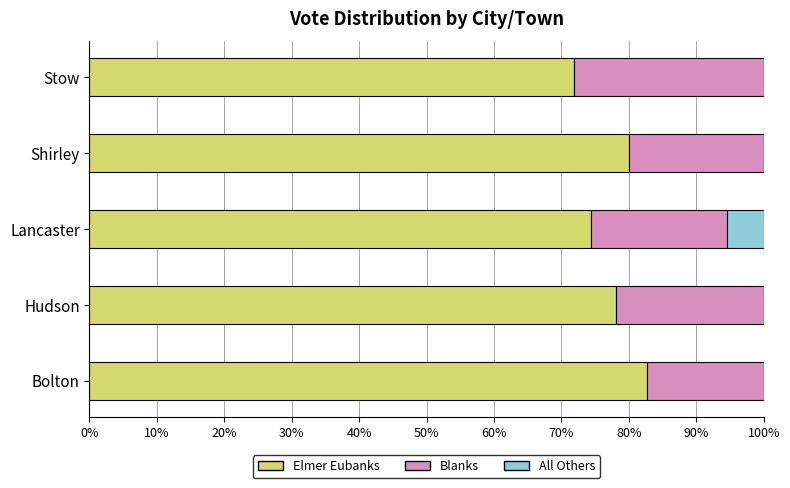

What are all the series names shown in the legend?

Elmer Eubanks, Blanks, All Others